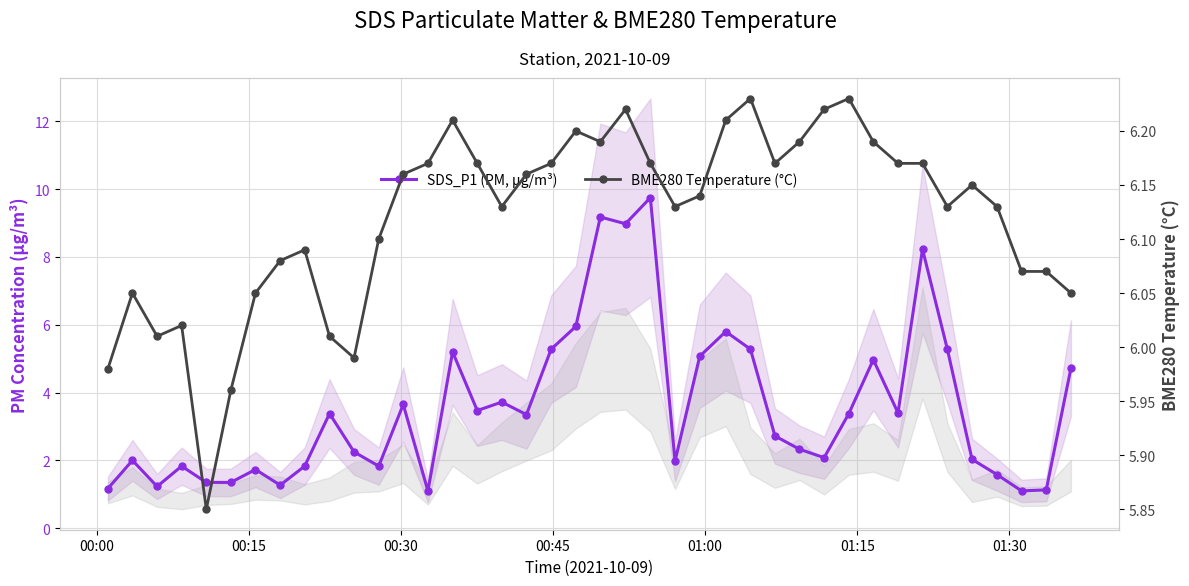

What is the label of the 5th point from the left?

01:00